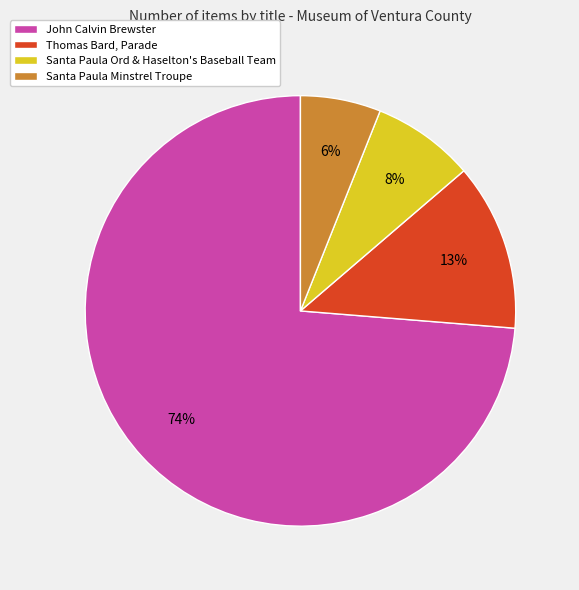

What is the largest slice in the pie chart?

John Calvin Brewster